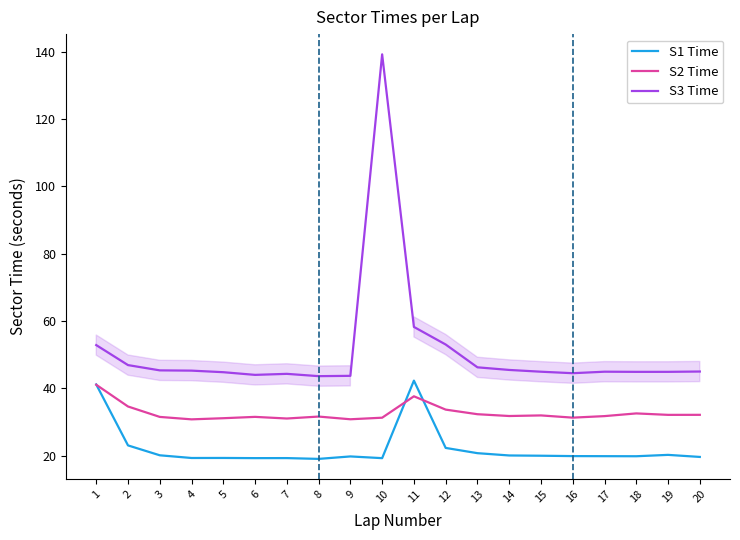

List the series in order of their overall mean, lowest first.

S1 Time, S2 Time, S3 Time